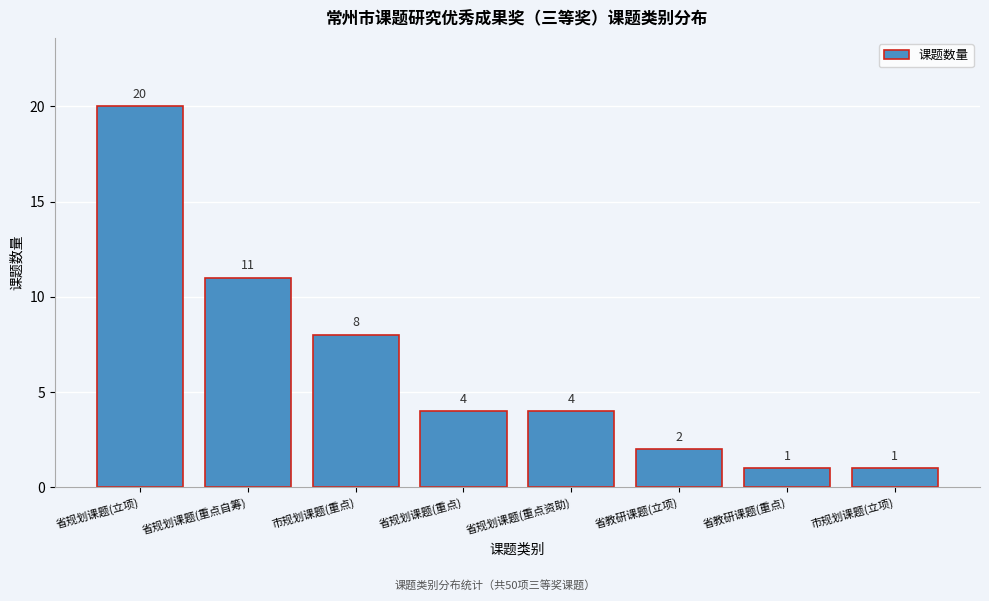

Reading left to right, list all the values displayed in this chart.

20	11	8	4	4	2	1	1